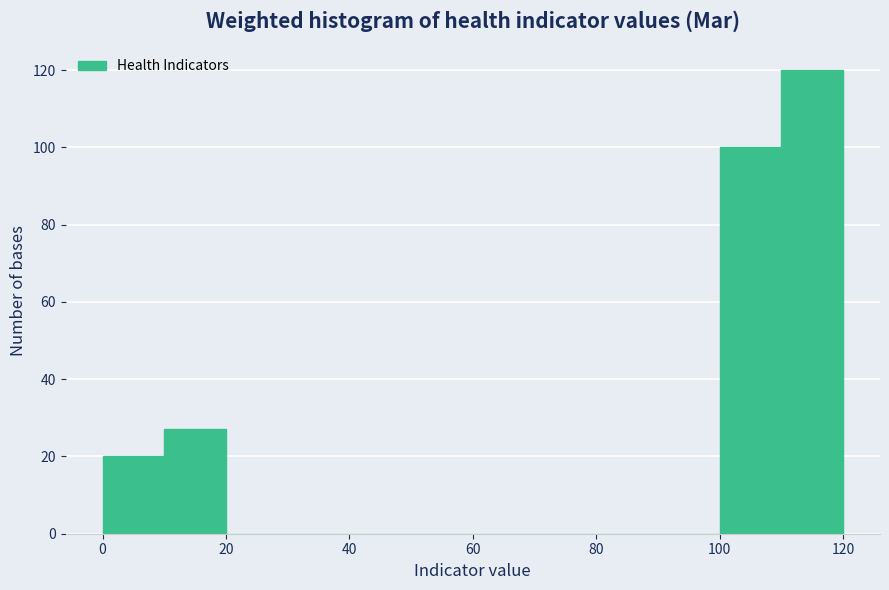

Reading left to right, list every bar in this chart as the range it spans on the x-axis followed by its height. The values are not printed on the chart, so give them approximately, as read against the axis.

0 to 10: 20
10 to 20: 28
20 to 30: 0
30 to 40: 0
40 to 50: 0
50 to 60: 0
60 to 70: 0
70 to 80: 0
80 to 90: 0
90 to 100: 0
100 to 110: 100
110 to 120: 120